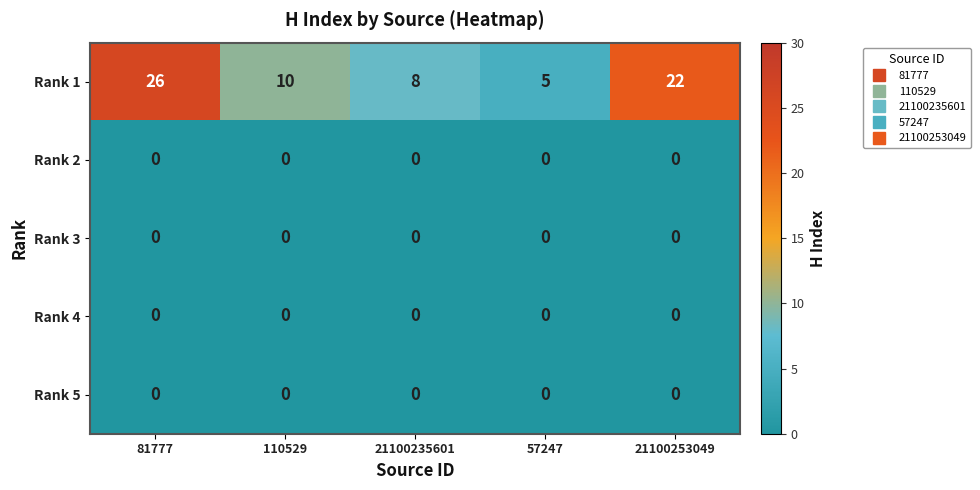

At how many categories does at least one series exceed 17?

2